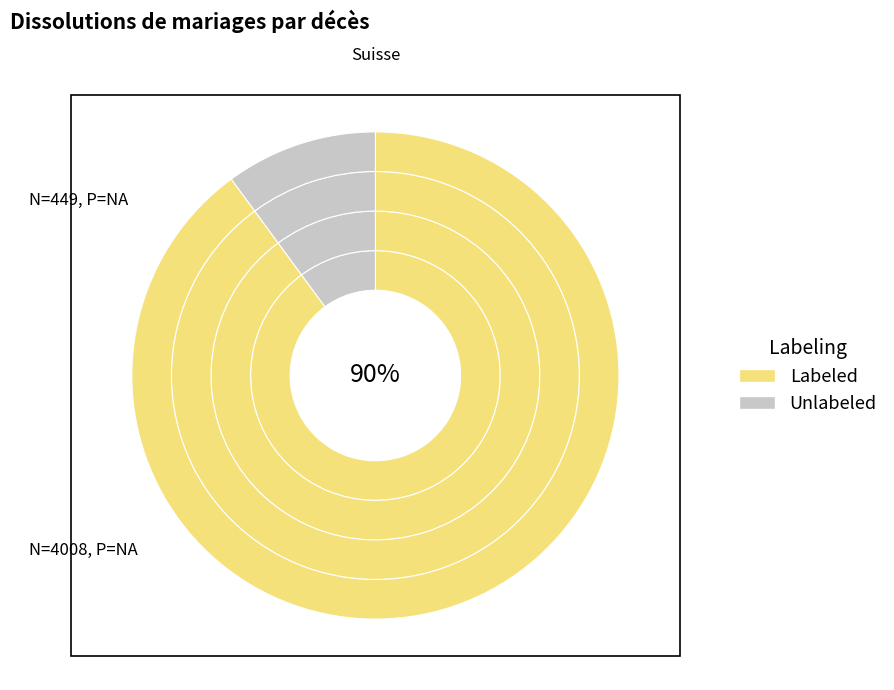

Is it true that VD is 1% of the pie?

False